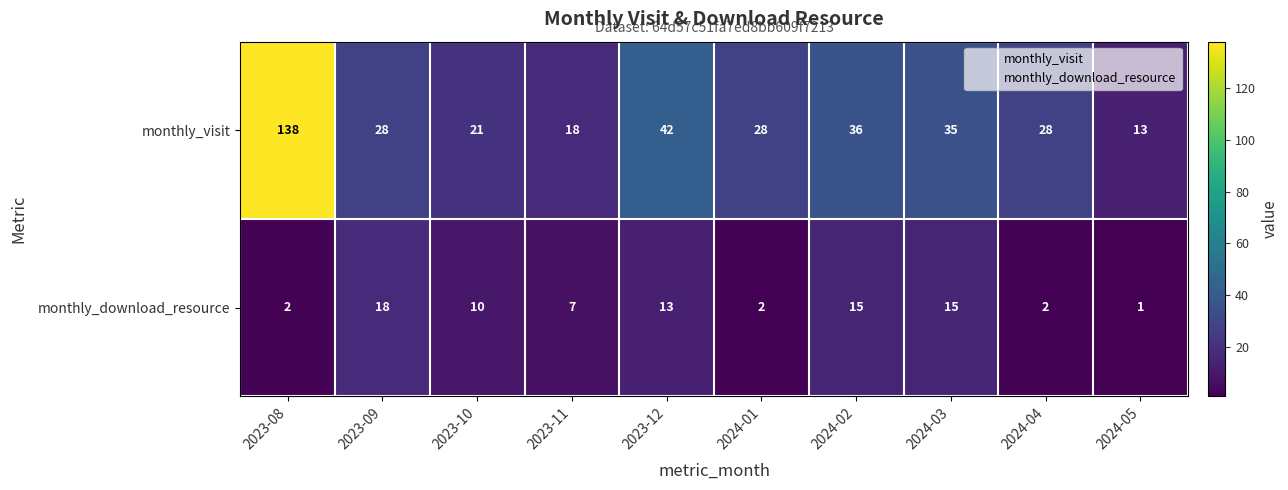

Read the monthly_download_resource value at 2023-10.

10